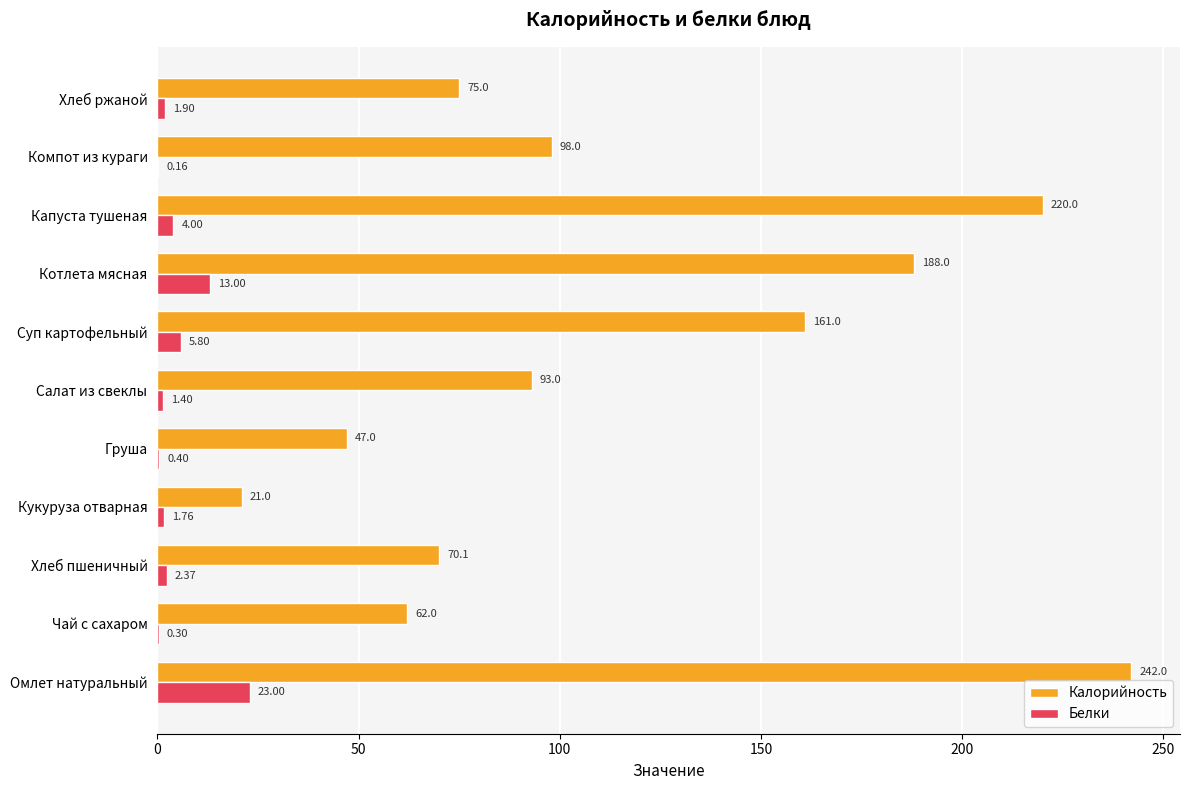

At which category is the sum across all series the highest?

Омлет натуральный